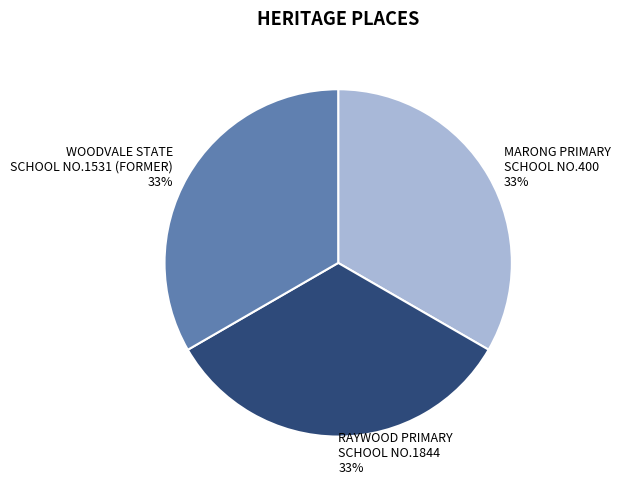

To the nearest percent, what percentage of the pie is MARONG PRIMARY SCHOOL NO.400?

33%